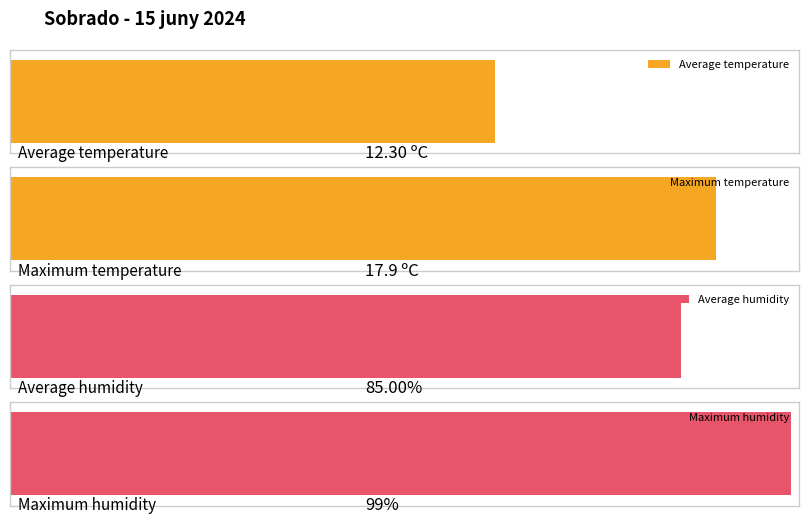

How many distinct data groups are displayed?

2